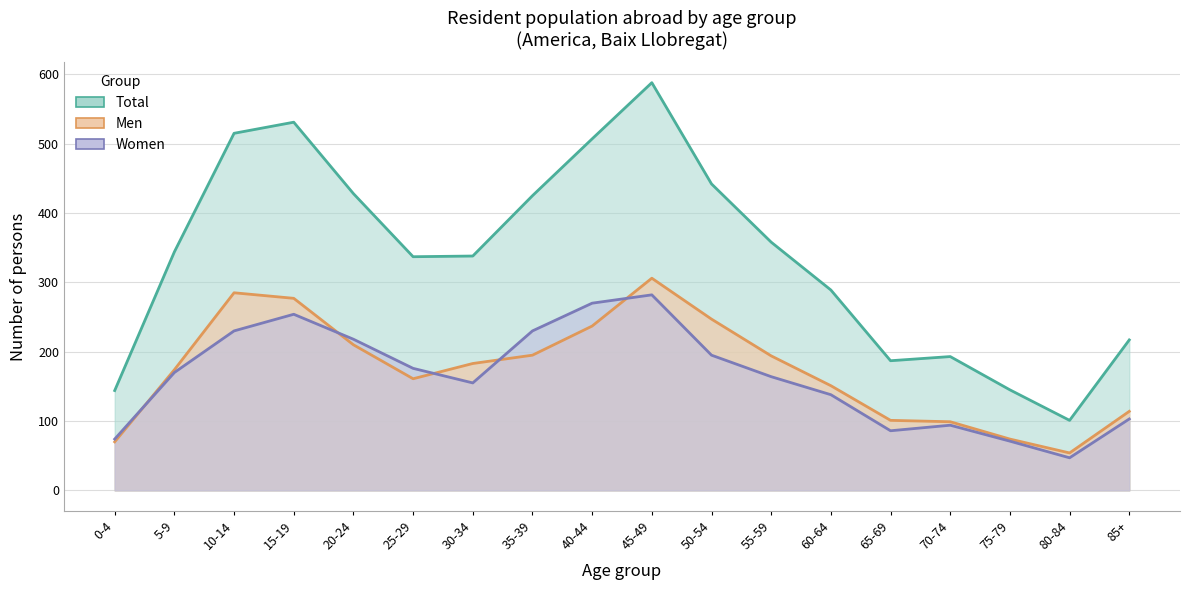

Reading left to right, transcribe all the data shown in this chart.

Total: 0-4=144	5-9=344	10-14=515	15-19=531	20-24=428	25-29=337	30-34=338	35-39=425	40-44=507	45-49=588	50-54=442	55-59=358	60-64=289	65-69=187	70-74=193	75-79=145	80-84=101	85+=217
Men: 0-4=70	5-9=174	10-14=285	15-19=277	20-24=210	25-29=161	30-34=183	35-39=195	40-44=237	45-49=306	50-54=247	55-59=194	60-64=151	65-69=101	70-74=99	75-79=74	80-84=54	85+=114
Women: 0-4=74	5-9=170	10-14=230	15-19=254	20-24=218	25-29=176	30-34=155	35-39=230	40-44=270	45-49=282	50-54=195	55-59=164	60-64=138	65-69=86	70-74=94	75-79=71	80-84=47	85+=103